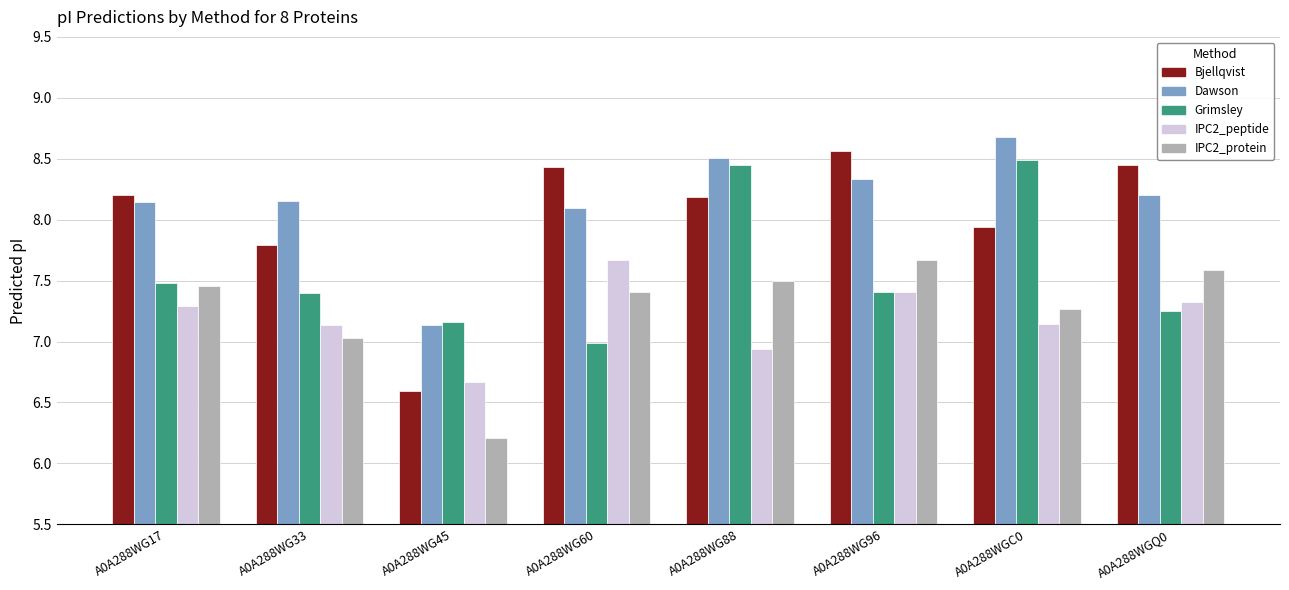

True or false: Bjellqvist has a value of 8.6 at A0A288WG96.

True